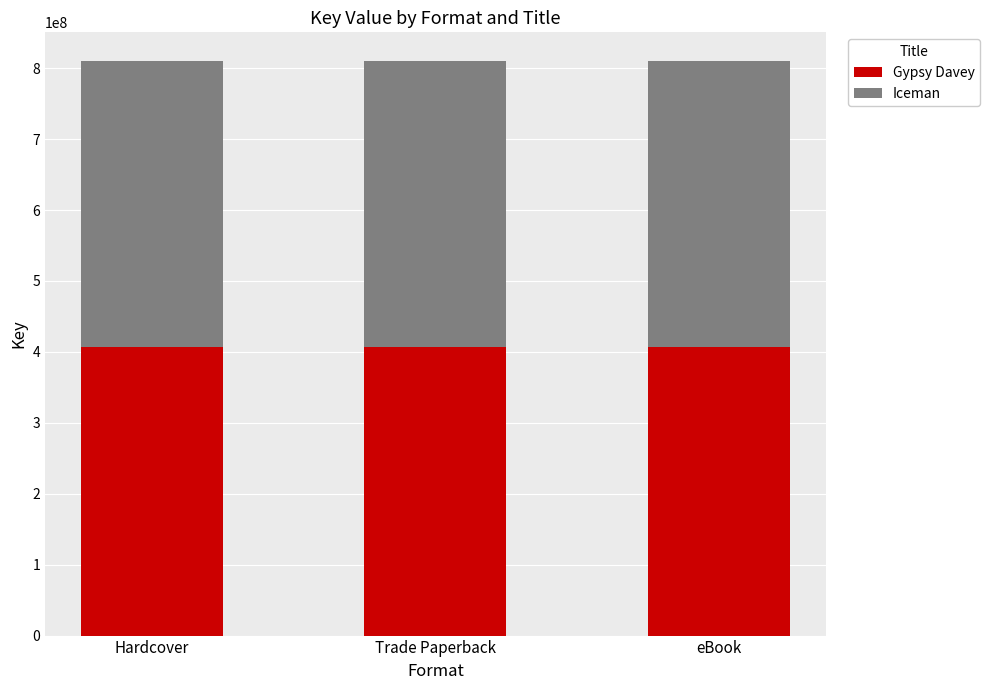

What value does the Gypsy Davey series have at Trade Paperback?

406211844